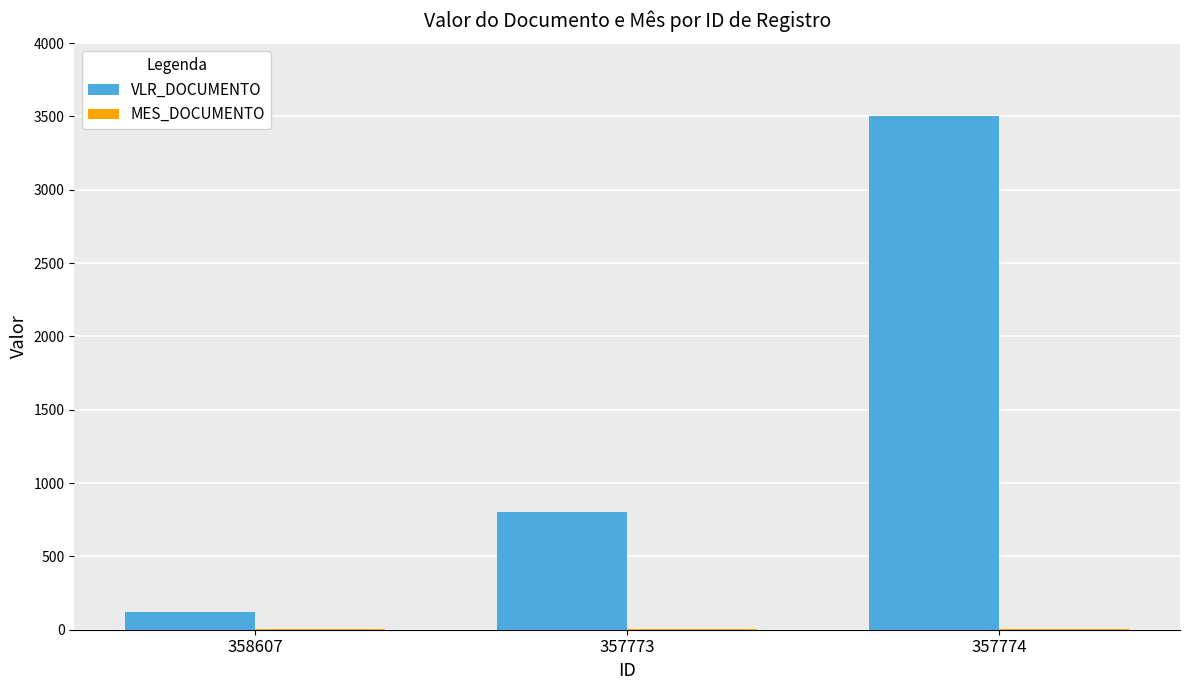

How many categories are shown in the chart?

3